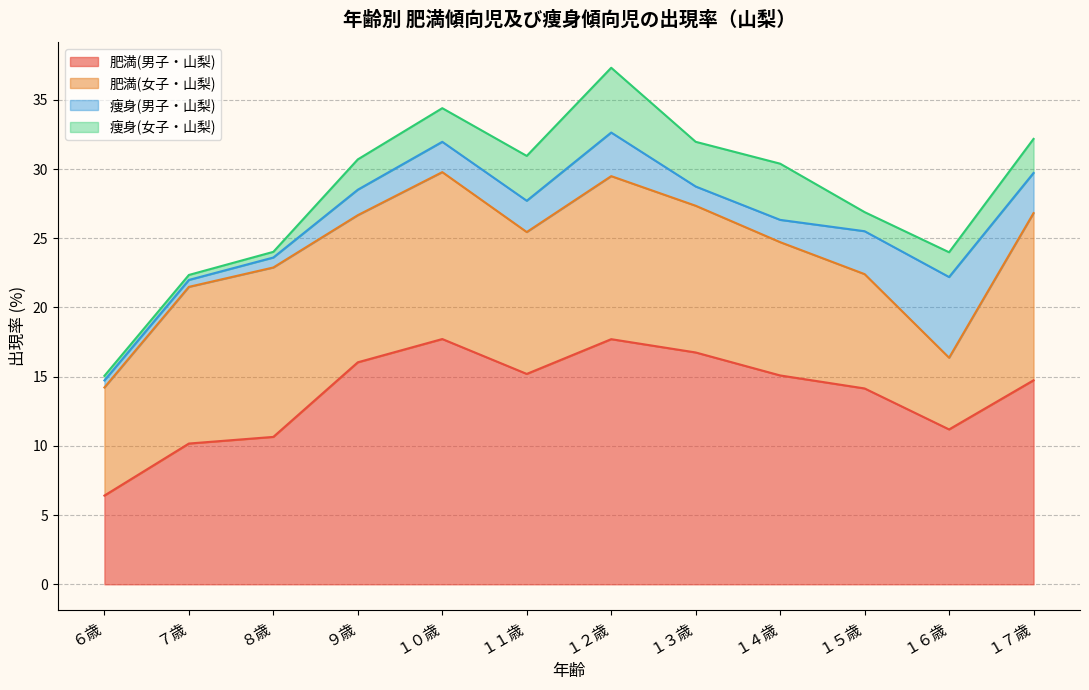

At which category is the sum across all series the highest?

１２歳